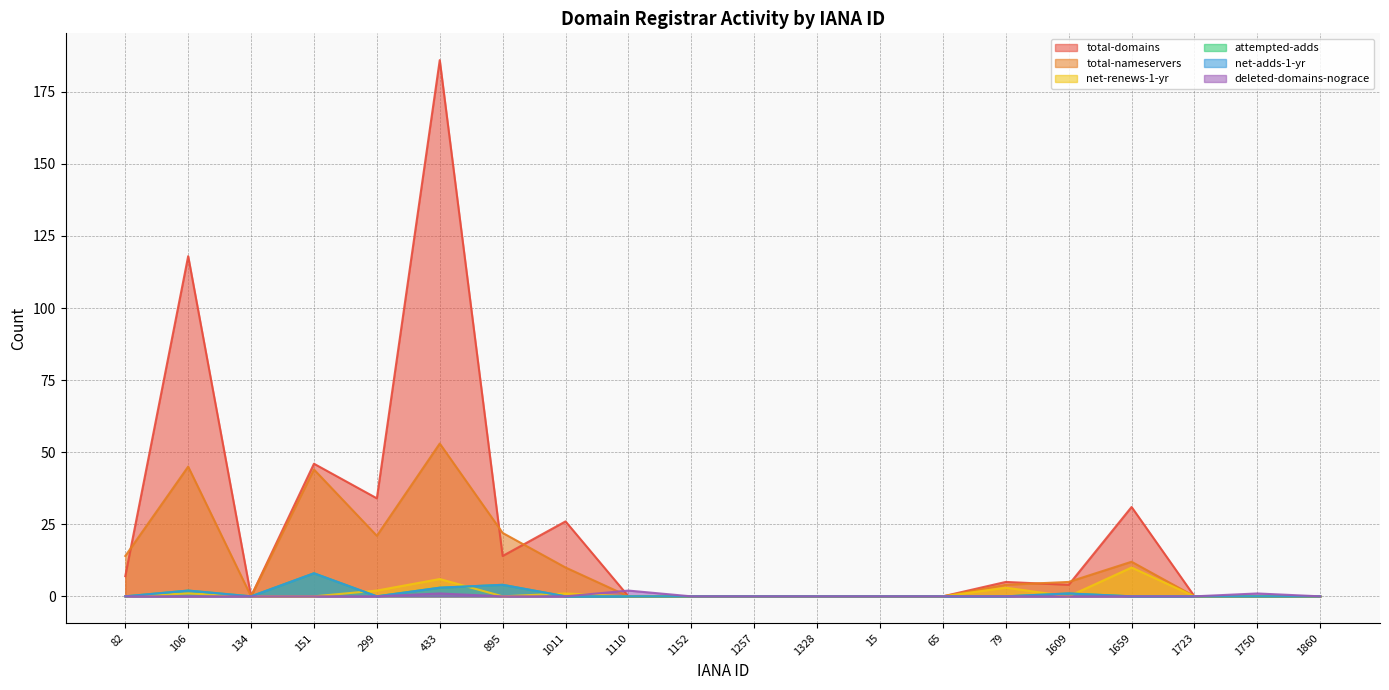

At which label is net-adds-1-yr closest to 4?

895